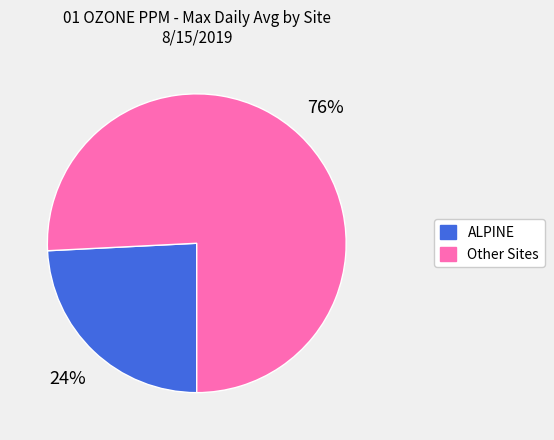

How many segments does this pie chart have?

2